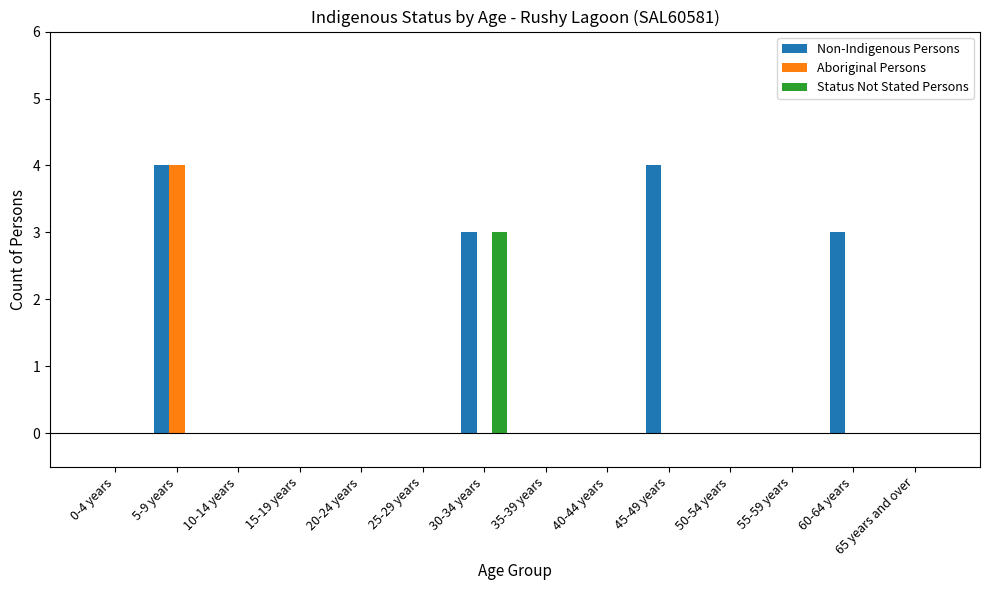

How many categories are shown in the chart?

14